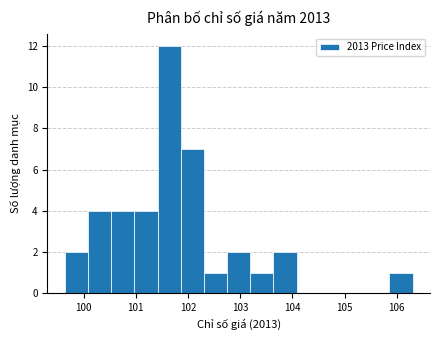

Reading left to right, list every bar in this chart as the range it spans on the x-axis followed by its height. Neither the bar edges nor the heights are printed on the chart, so give them approximately, as read against the axes.

99.6 to 100.1: 2
100.1 to 100.5: 4
100.5 to 101.0: 4
101.0 to 101.4: 4
101.4 to 101.9: 12
101.9 to 102.3: 7
102.3 to 102.7: 1
102.7 to 103.2: 2
103.2 to 103.6: 1
103.6 to 104.1: 2
104.1 to 104.5: 0
104.5 to 105.0: 0
105.0 to 105.4: 0
105.4 to 105.9: 0
105.9 to 106.3: 1